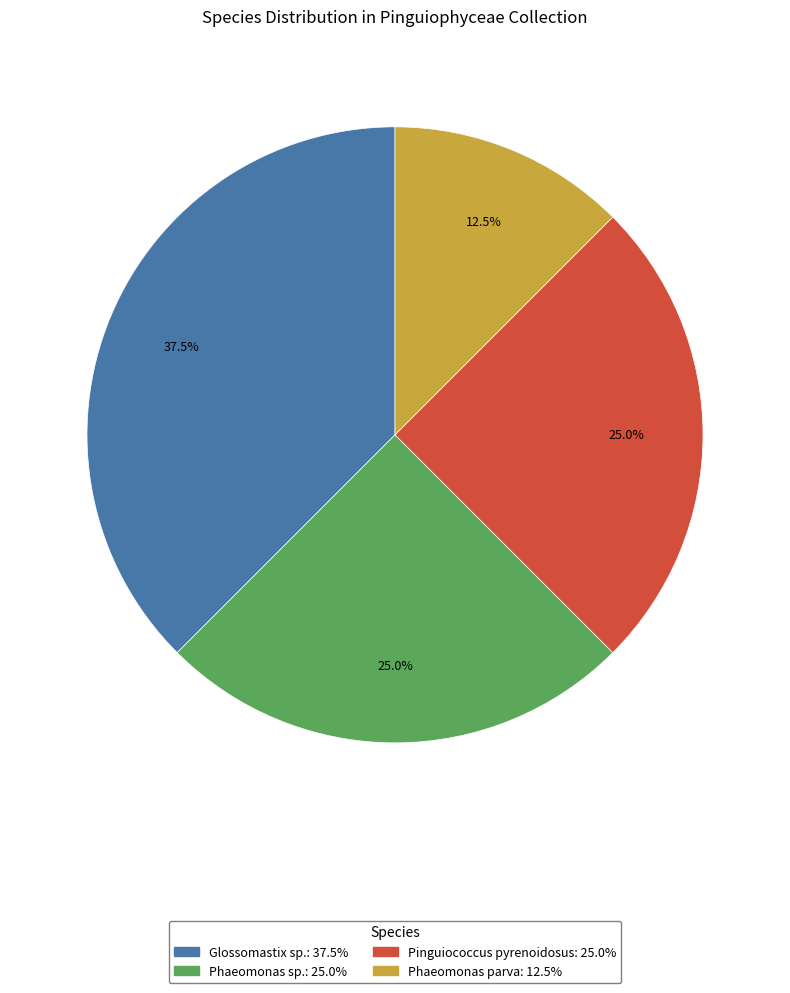

Is there any slice that represents more than half of the pie?

No